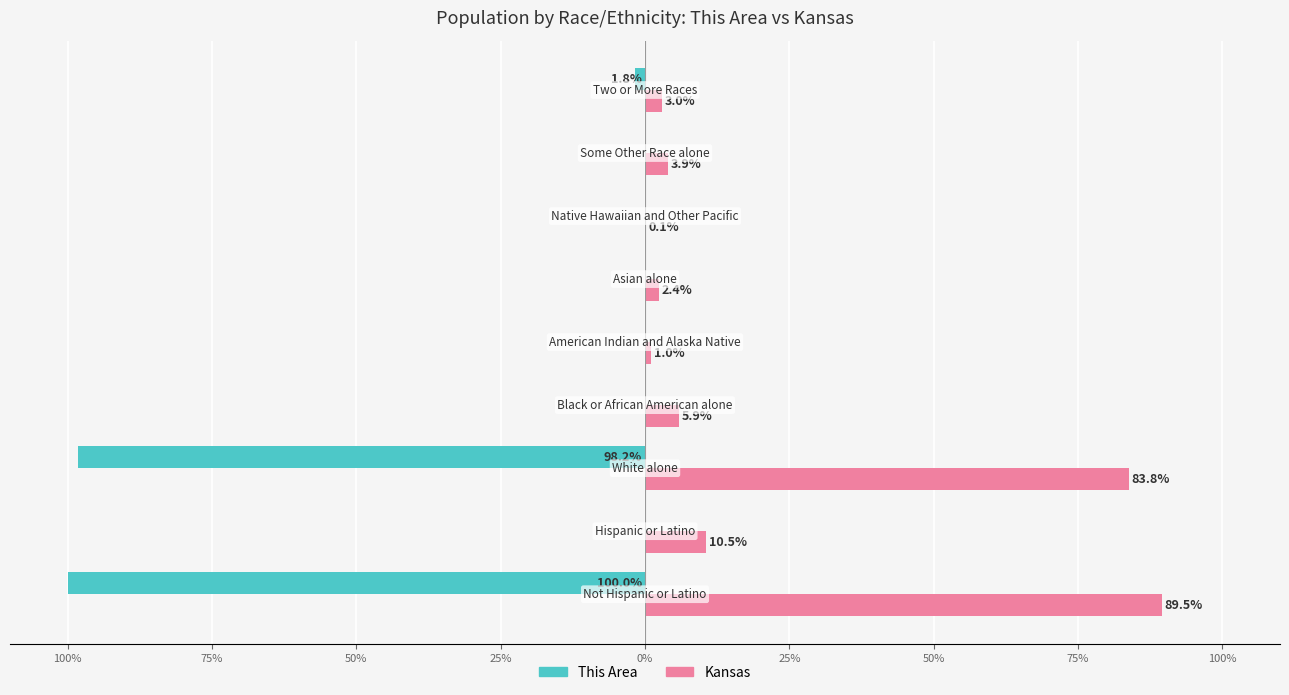

What are all the series names shown in the legend?

This Area, Kansas